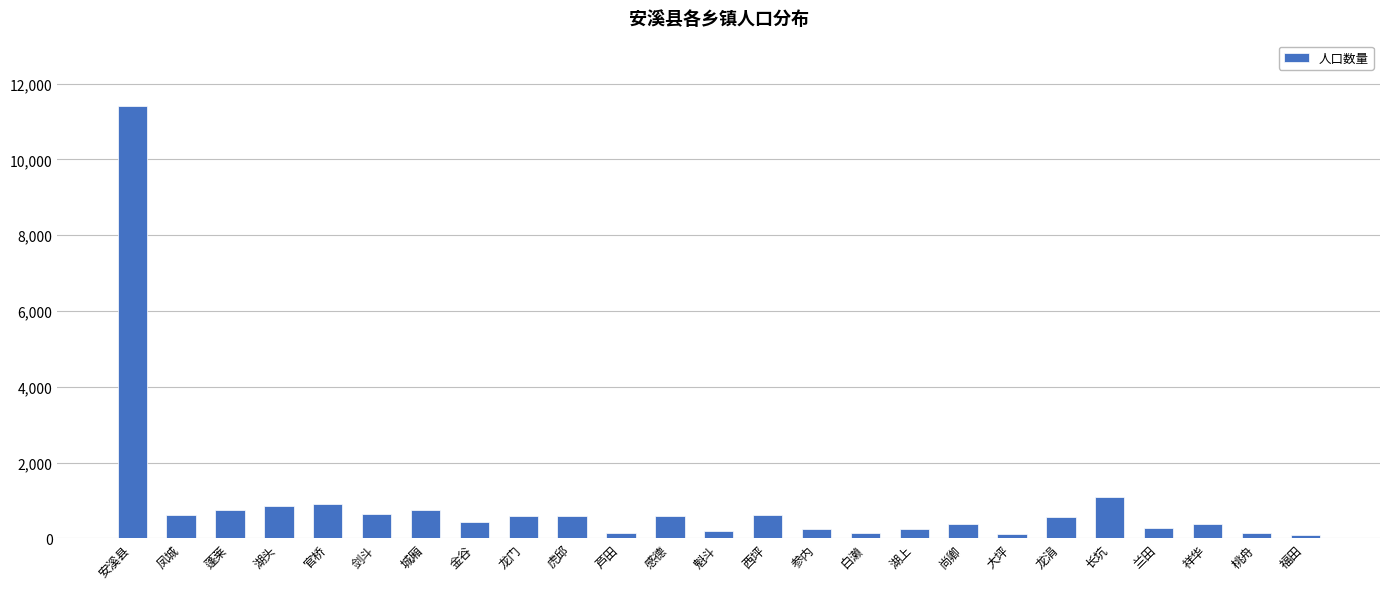

True or false: the data shows 618 at 西坪.

True